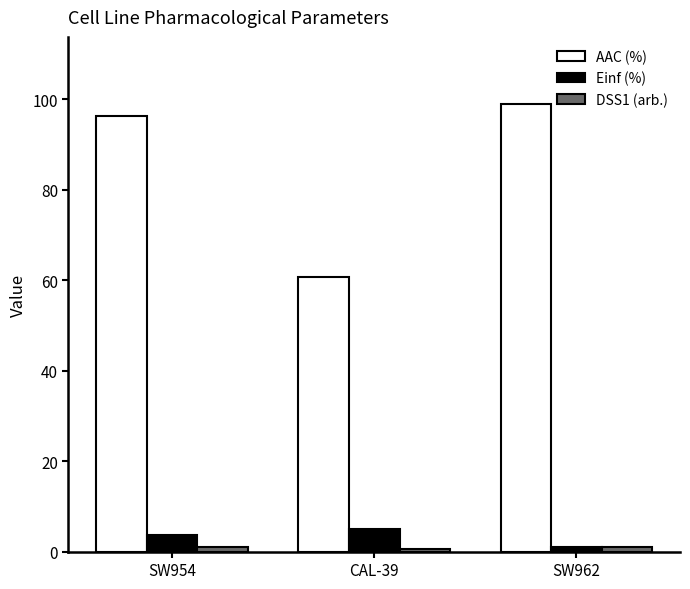

What is the average value of the Einf (%) series?

3.2